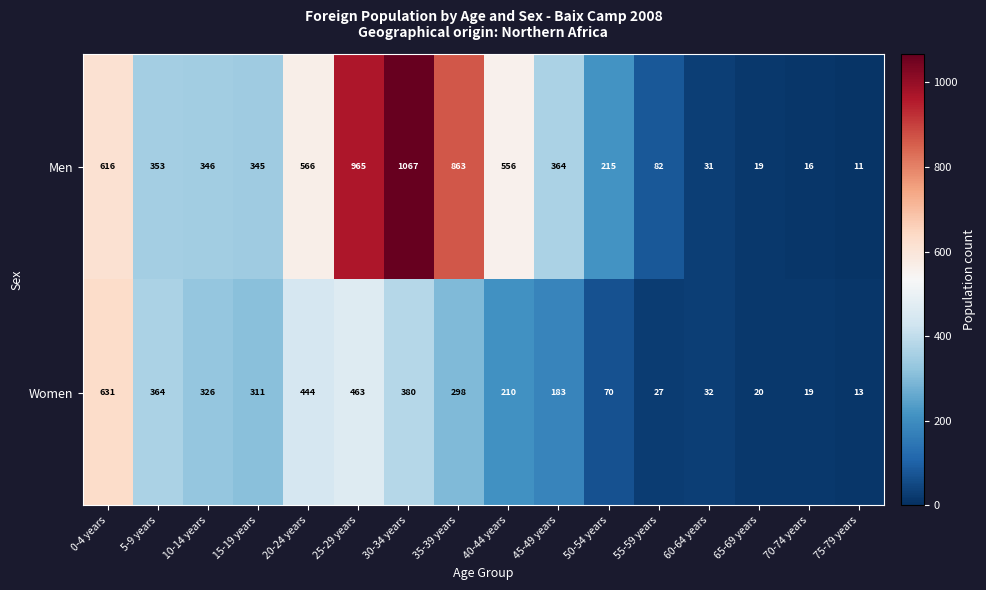

Which label corresponds to the largest value in the chart?

30-34 years